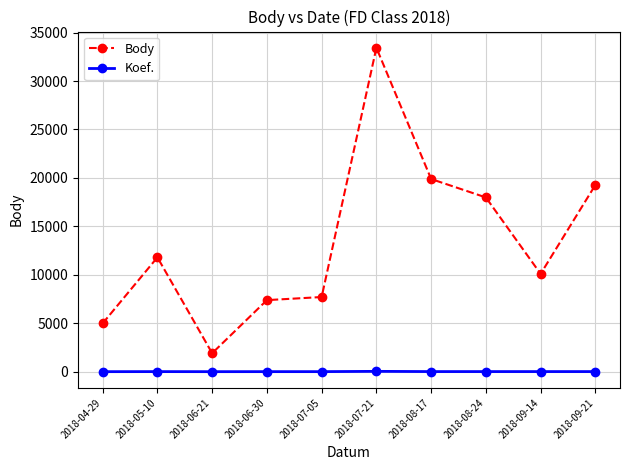

At which label is Body closest to 17672?

2018-08-24